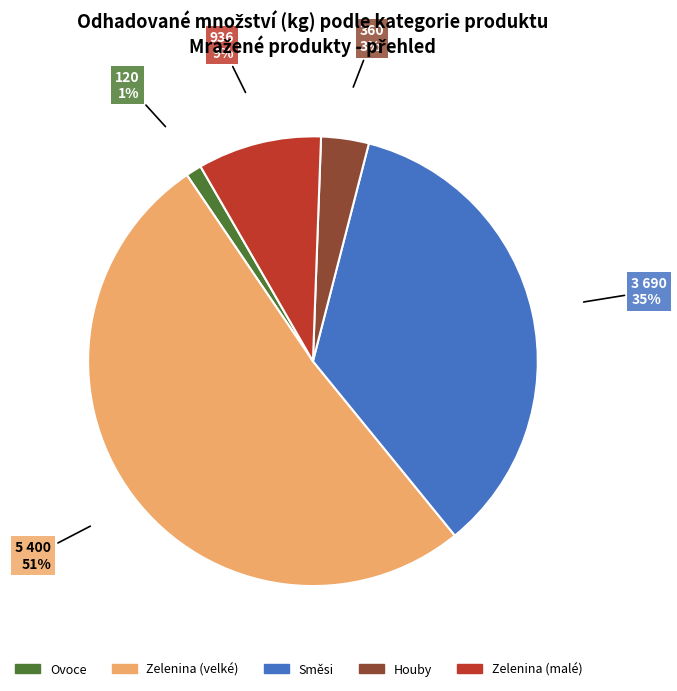

To the nearest percent, what is the average slice percentage?

20%